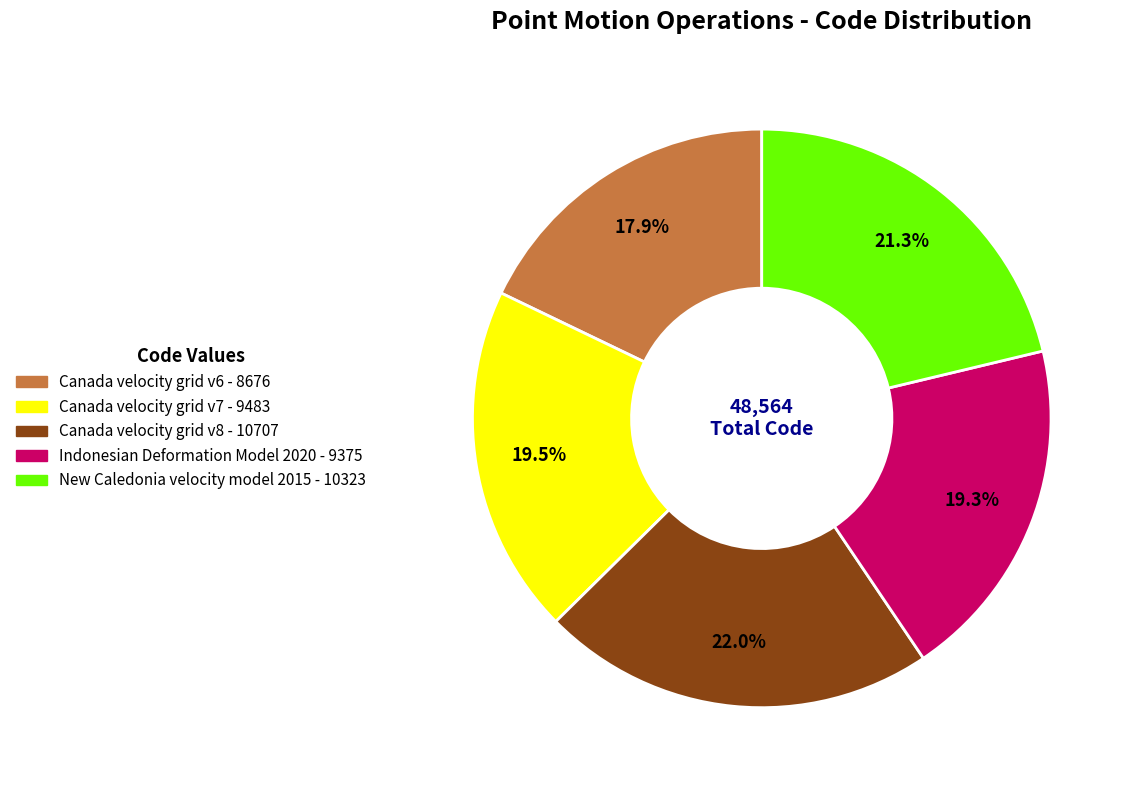

Between Canada velocity grid v6 and Canada velocity grid v7, which is larger?

Canada velocity grid v7